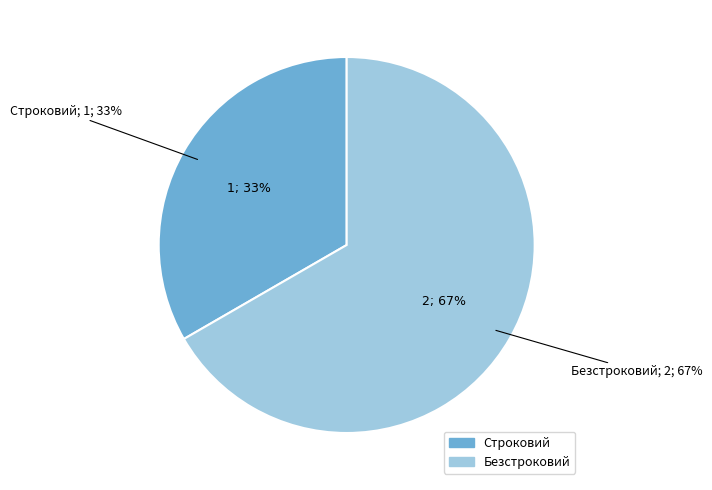

What is the ratio of the value at Строковий to the value at Безстроковий?

0.5